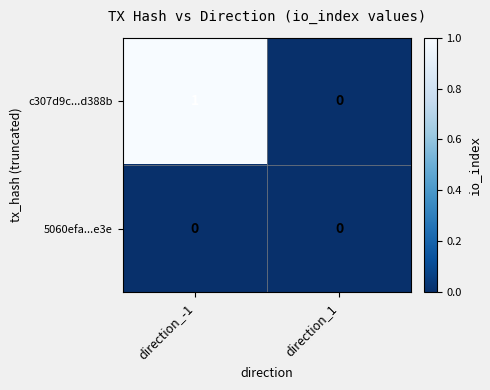

Which series changed the most between direction_-1 and direction_1?

c307d9c...d388b